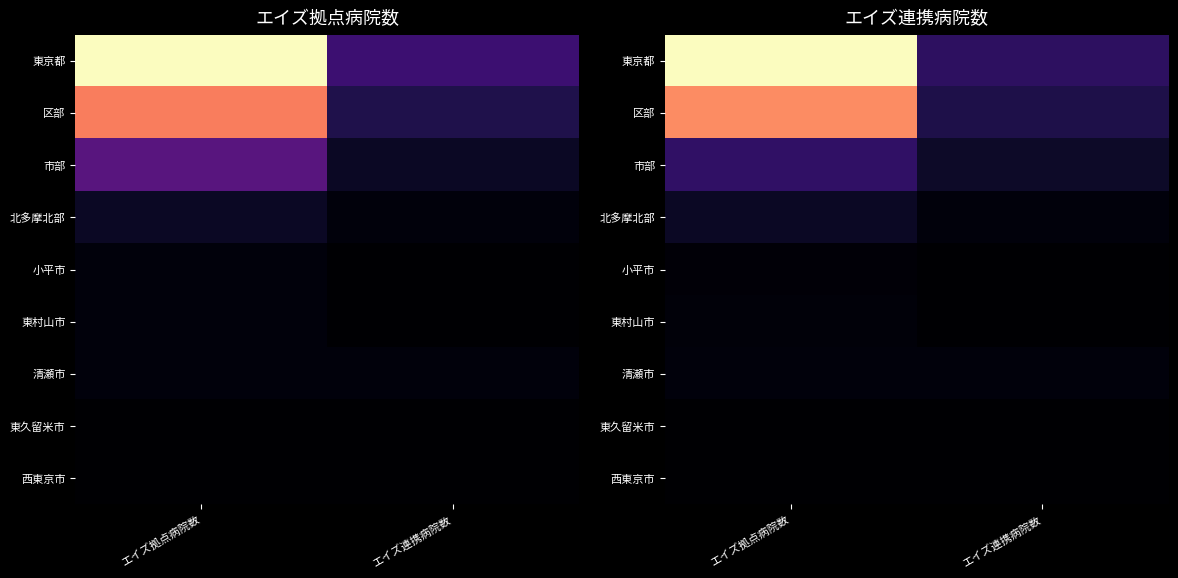

What is the sum of the 区部 values at エイズ連携病院数 and エイズ拠点病院数?

45.6